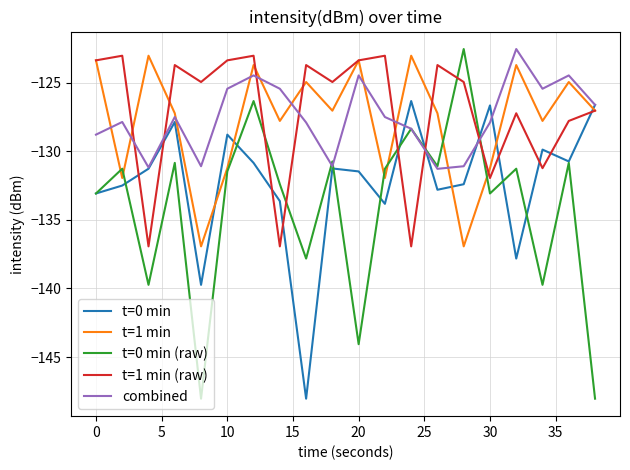

Which series has the largest range (max minus min)?

t=0 min (raw)